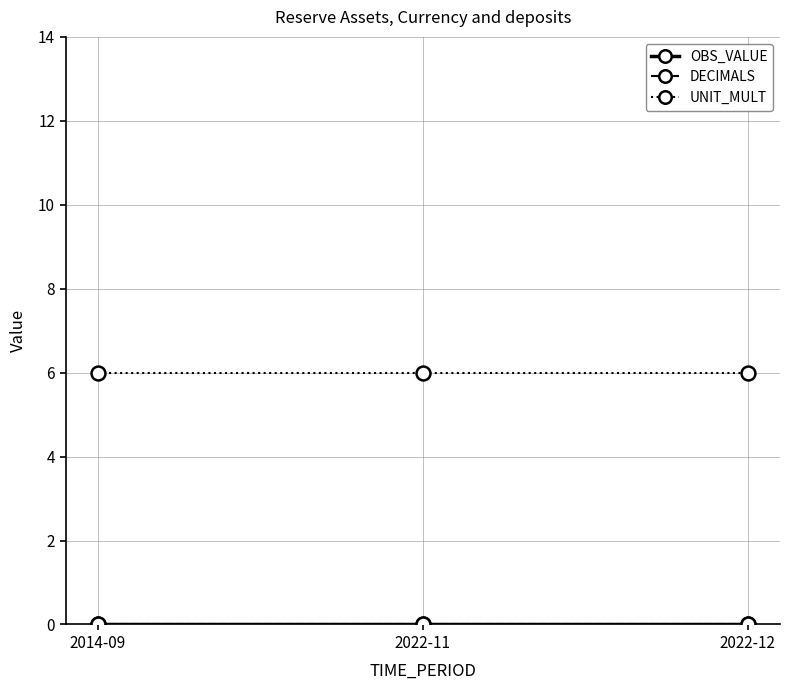

What is the difference between the highest and lowest values at 2014-09?

6